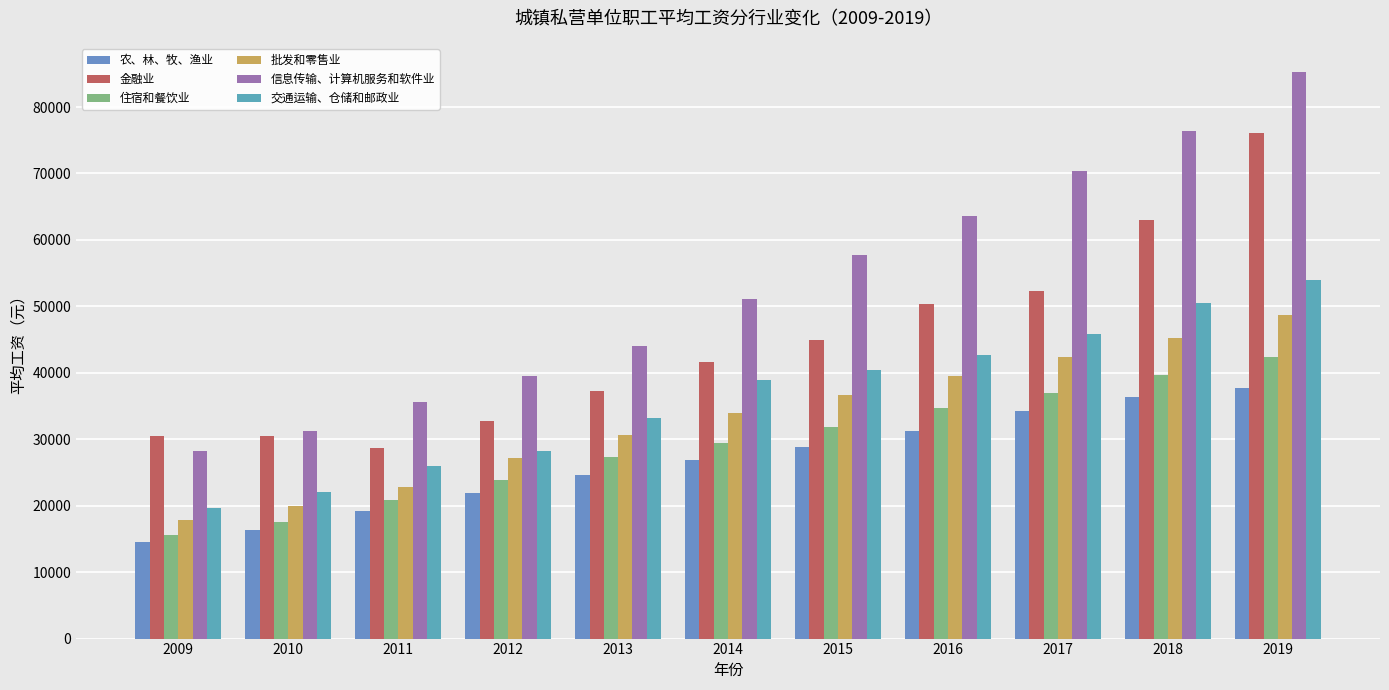

What is the approximate value of 农、林、牧、渔业 at 2009?

14584.6